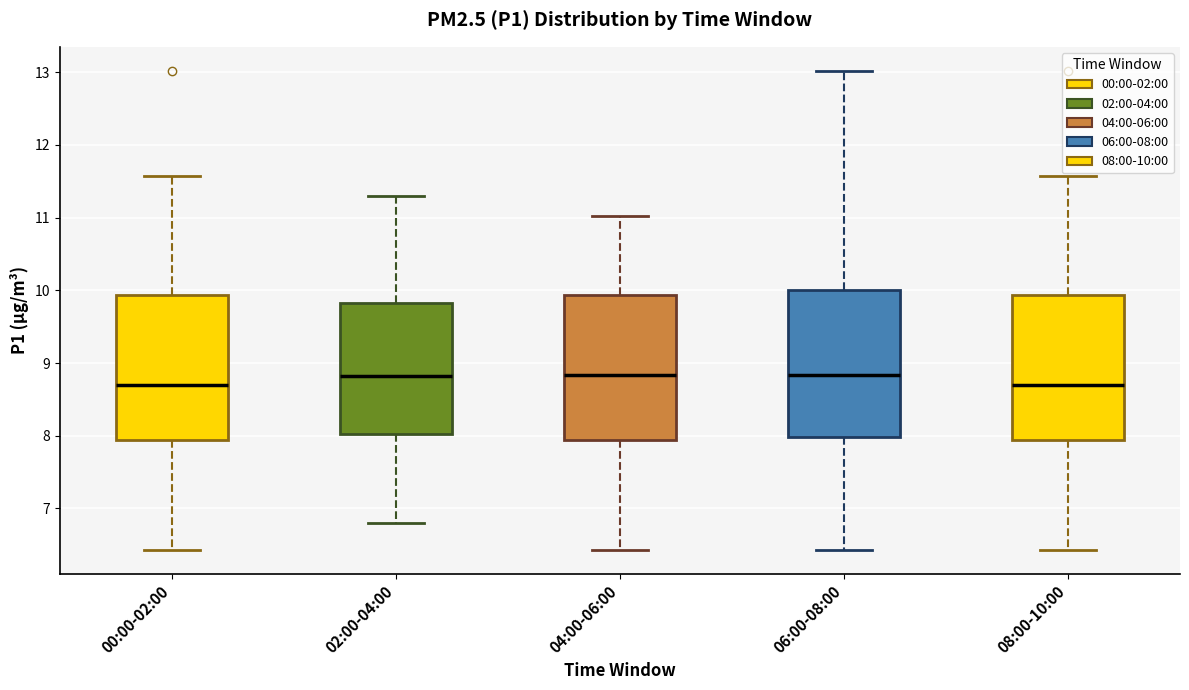

Reading left to right, read every box against the y-axis: the position of its median line, the range the box covers, and the ends of its whiskers. The values are not printed on the chart, so give them approximately, as read against the axis.

00:00-02:00: median 8.7, box 7.9 to 9.9, whiskers 6.4 to 11.6
02:00-04:00: median 8.8, box 8.0 to 9.8, whiskers 6.8 to 11.3
04:00-06:00: median 8.8, box 7.9 to 9.9, whiskers 6.4 to 11.0
06:00-08:00: median 8.8, box 8.0 to 10.0, whiskers 6.4 to 13.0
08:00-10:00: median 8.7, box 7.9 to 9.9, whiskers 6.4 to 11.6